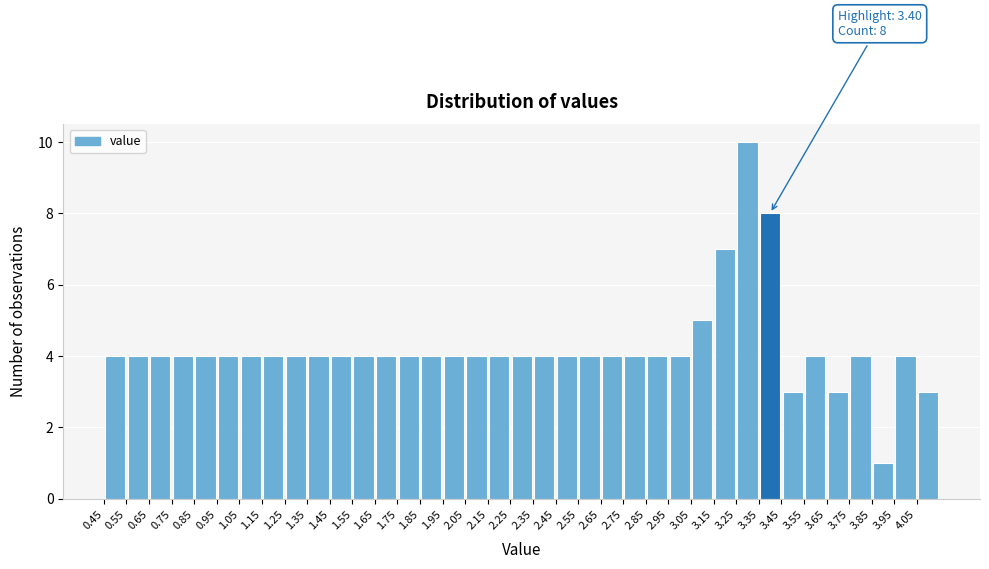

Which range on the x-axis has the tallest bar?

3.25 to 3.35